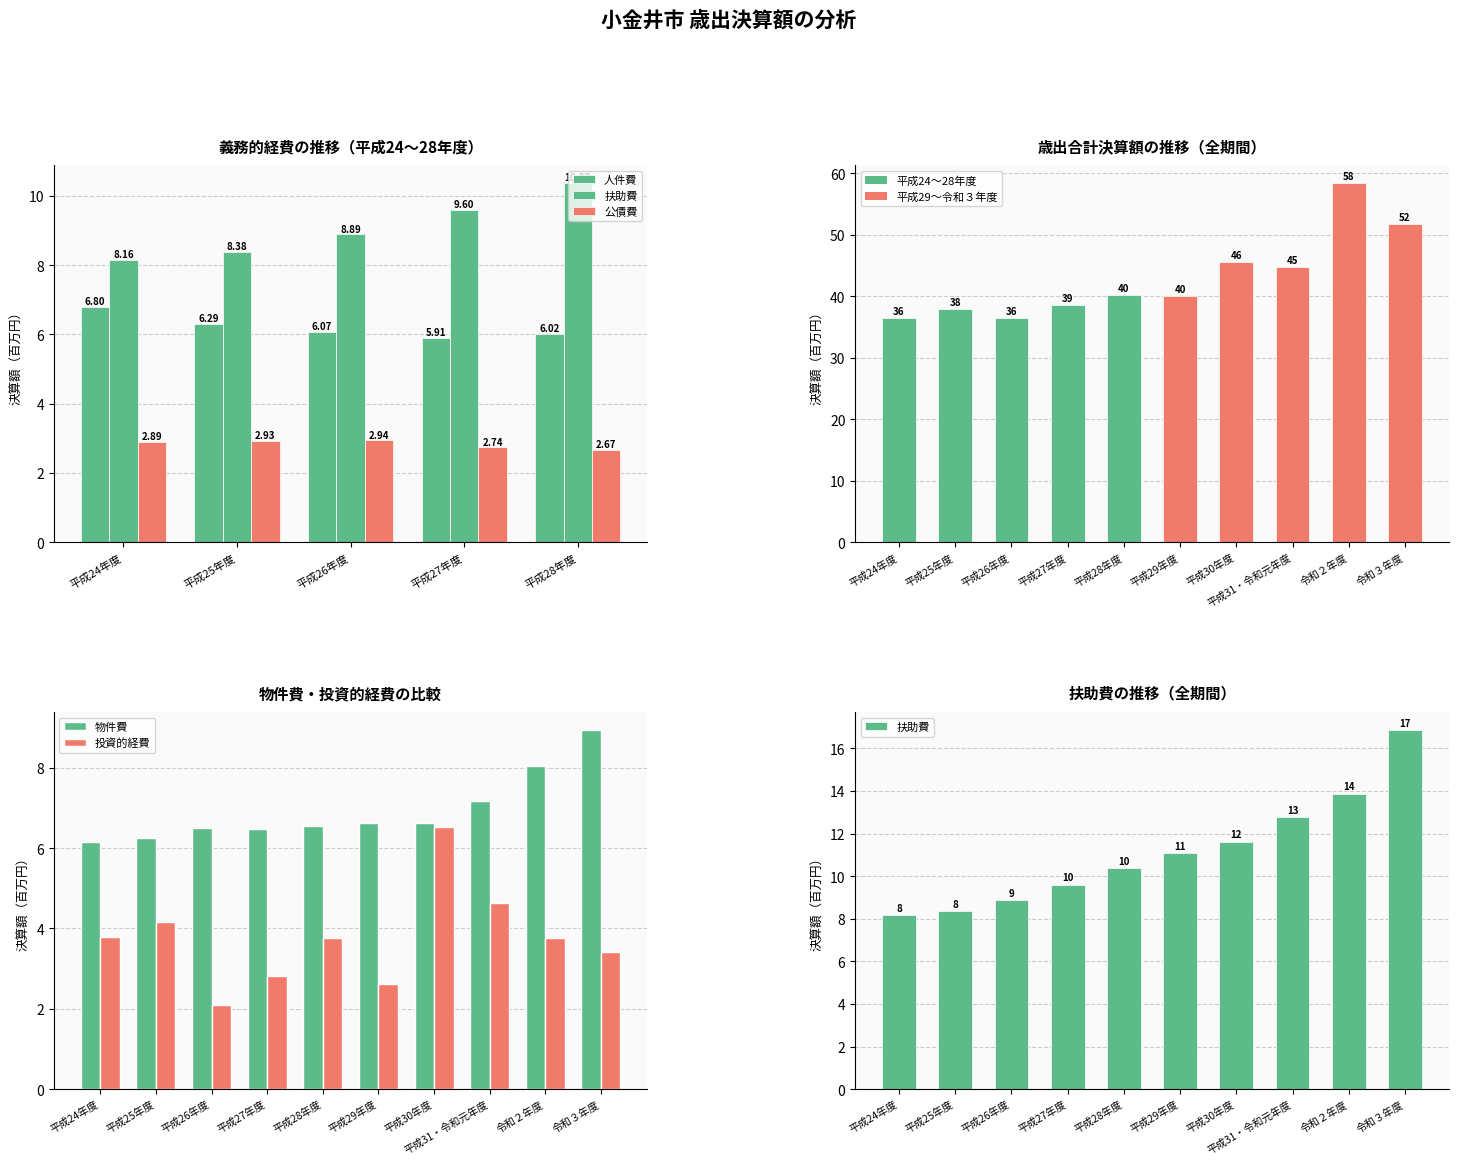

Between 平成28年度 and 平成30年度, which is larger?

平成30年度